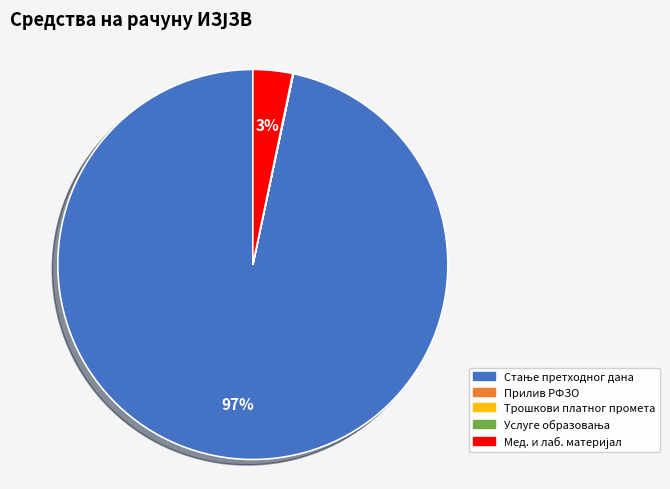

To the nearest percent, what is the average slice percentage?

20%